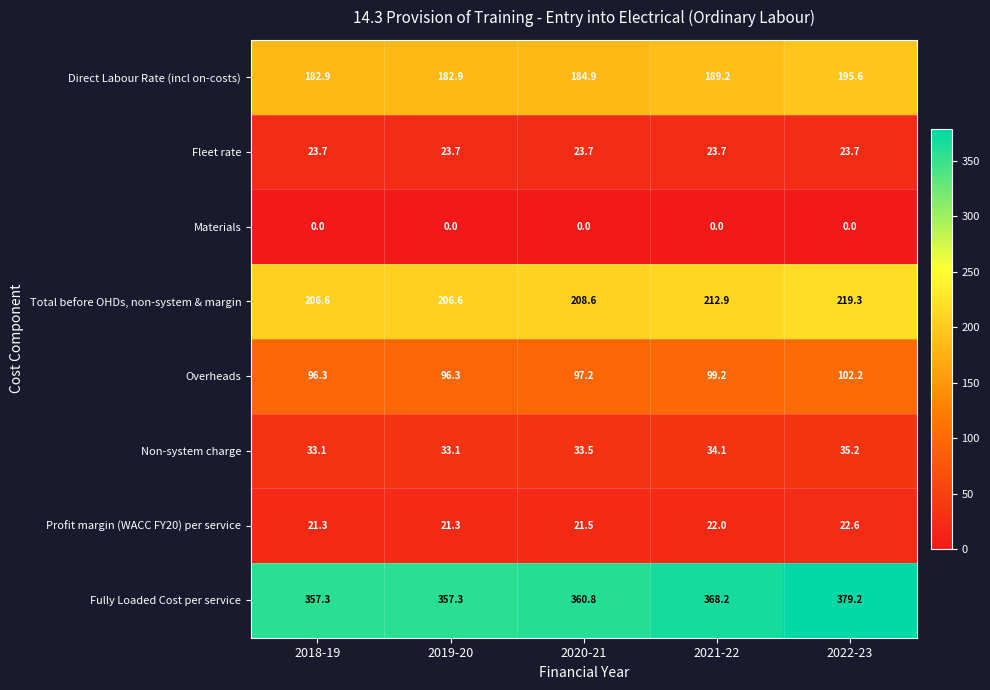

What is the total value across all series at 2020-21?

930.2